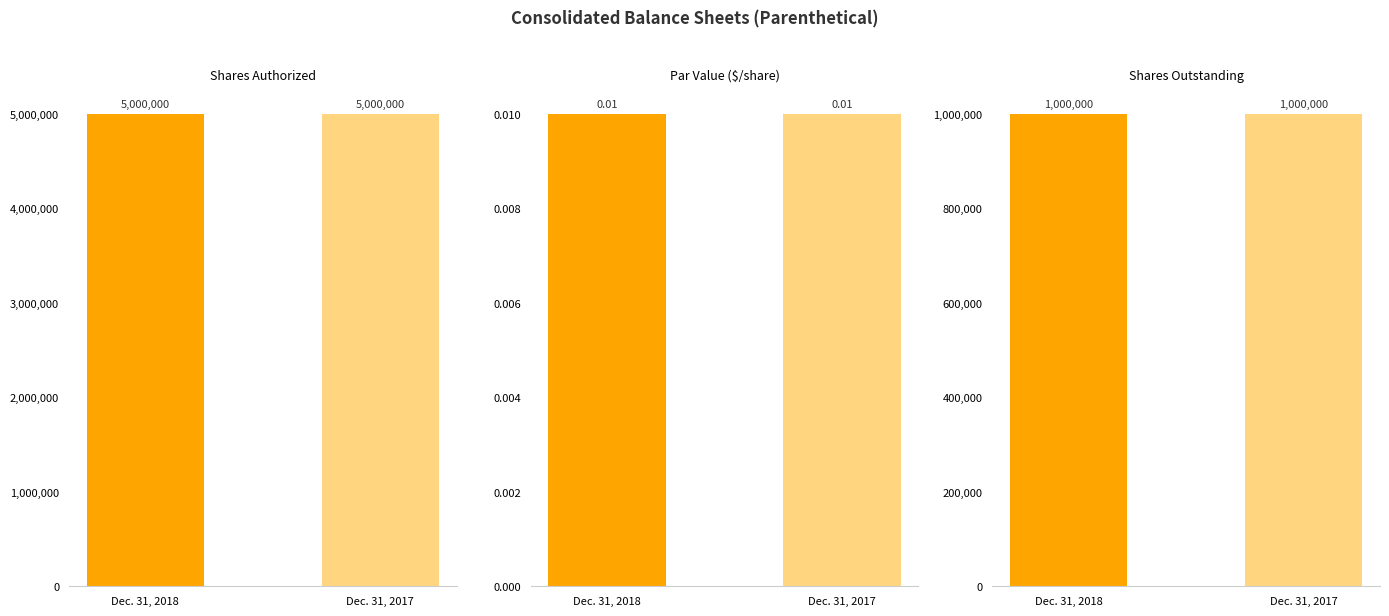

What are all the series names shown in the legend?

Shares Authorized, Par Value ($/share), Shares Outstanding